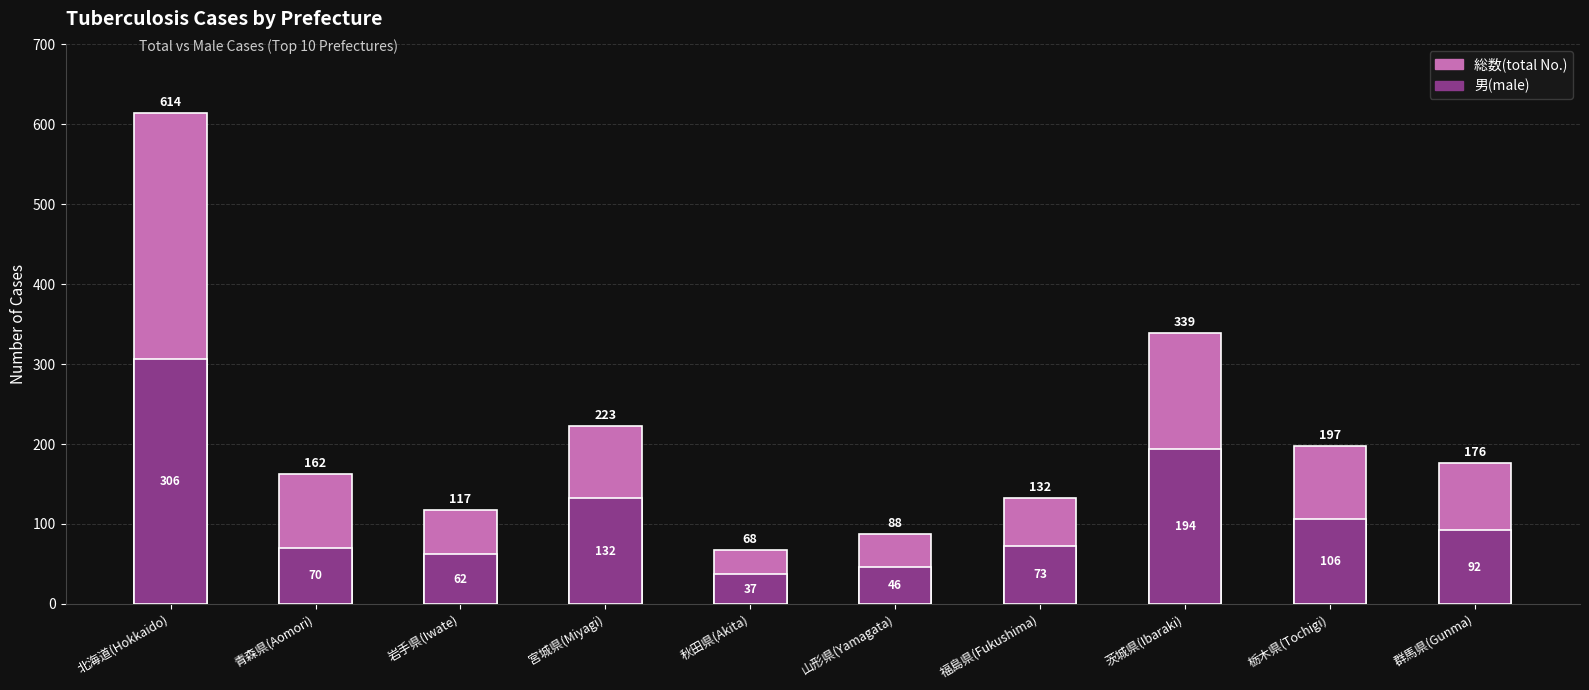

At how many categories does at least one series exceed 253?

2